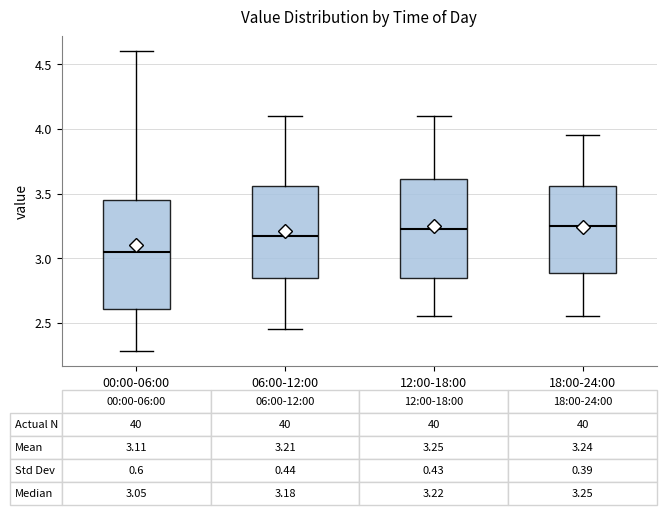

Which box is the tallest, from its lower edge to its upper edge?

00:00-06:00